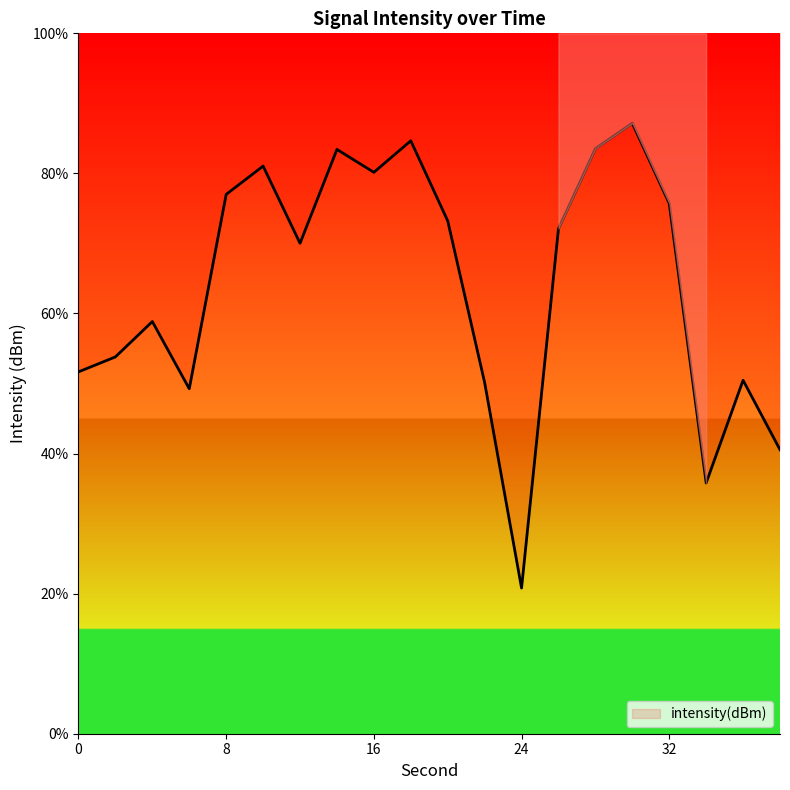

What is the maximum value shown in the chart?

87.2